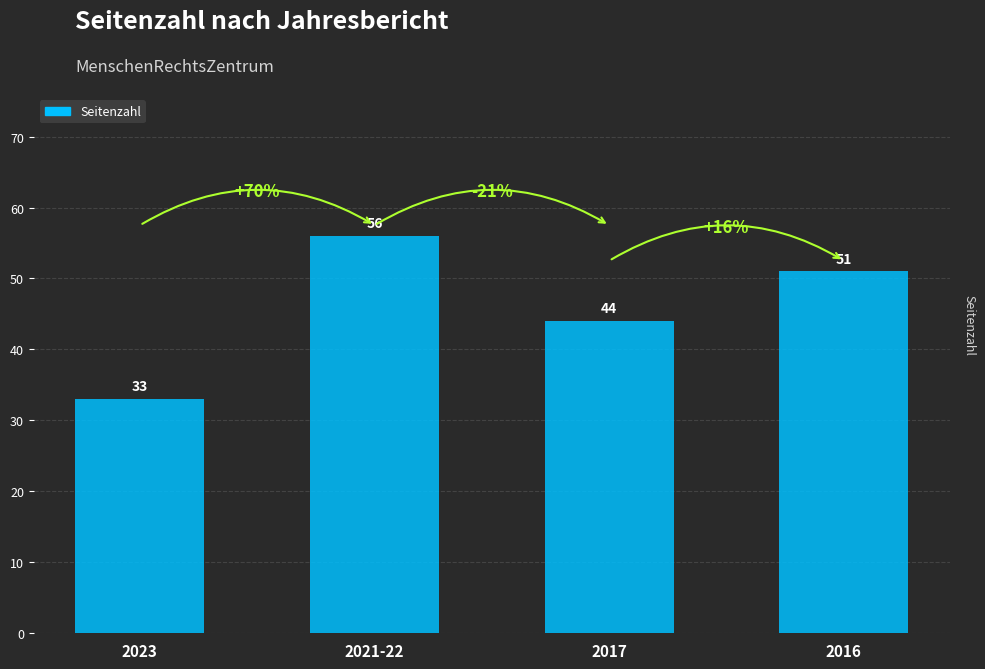

Reading right to left, transcribe all the data shown in this chart.

51	44	56	33